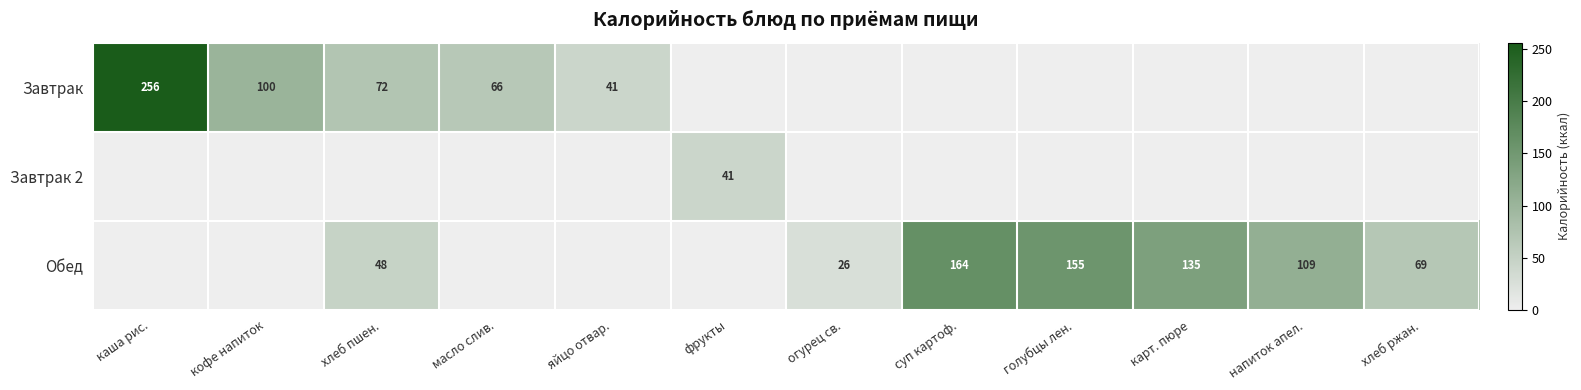

What is the difference between the Завтрак values at хлеб пшен. and яйцо отвар.?

31